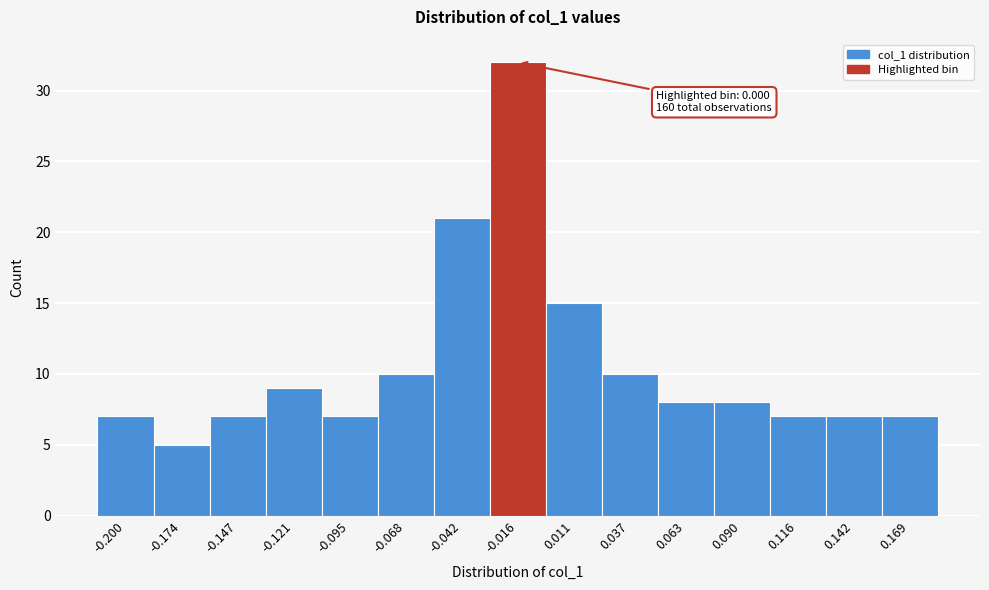

Reading left to right, list all the values displayed in this chart.

-0.200=7	-0.174=5	-0.147=7	-0.121=9	-0.095=7	-0.068=10	-0.042=21	-0.016=32	0.011=15	0.037=10	0.063=8	0.090=8	0.116=7	0.142=7	0.169=7